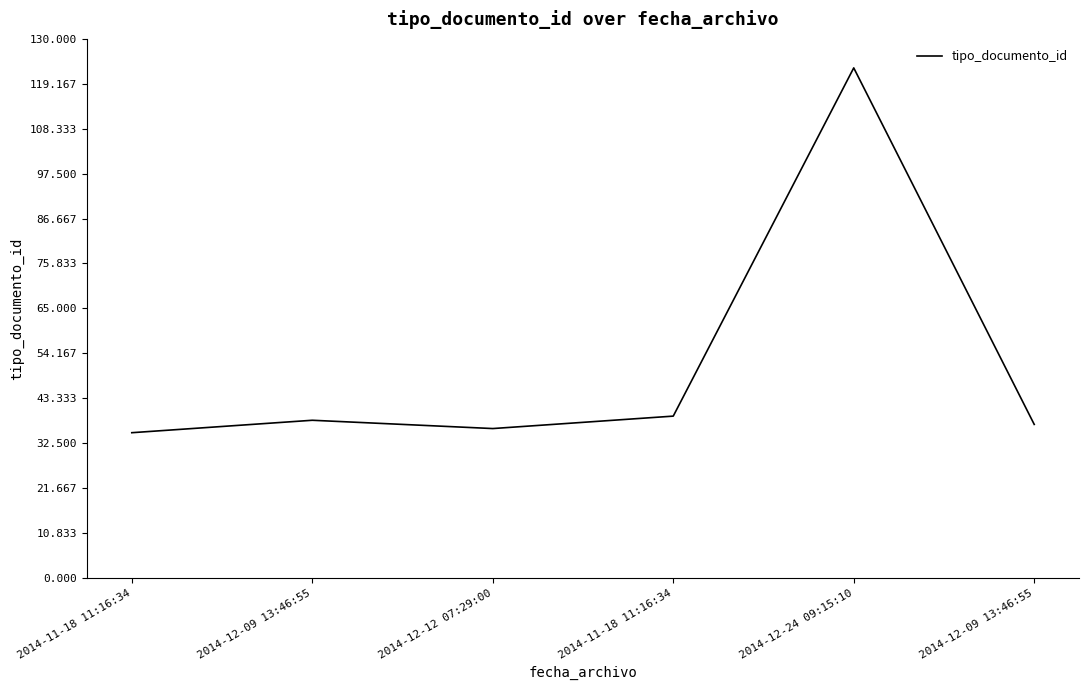

Reading left to right, what are all the values shown in this chart?

2014-11-18 11:16:34=35	2014-12-09 13:46:55=38	2014-12-12 07:29:00=36	2014-11-18 11:16:34=39	2014-12-24 09:15:10=123	2014-12-09 13:46:55=37